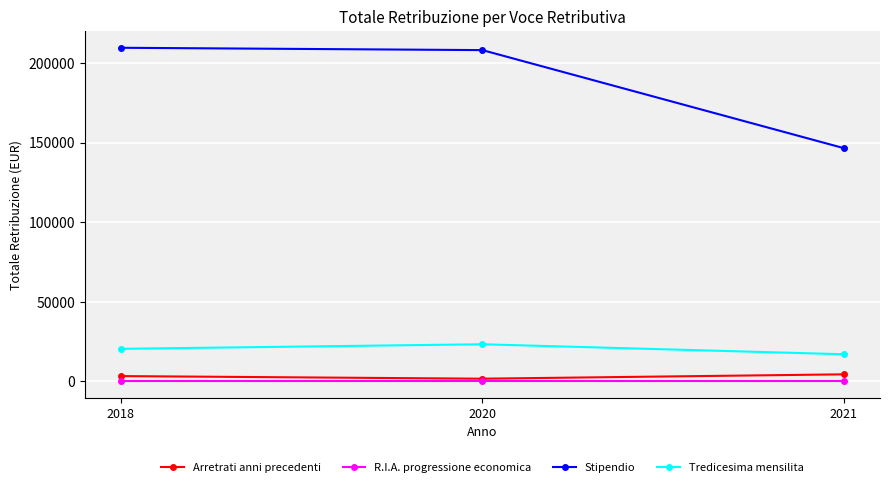

Between 2018 and 2021, which series saw the biggest shift?

Stipendio